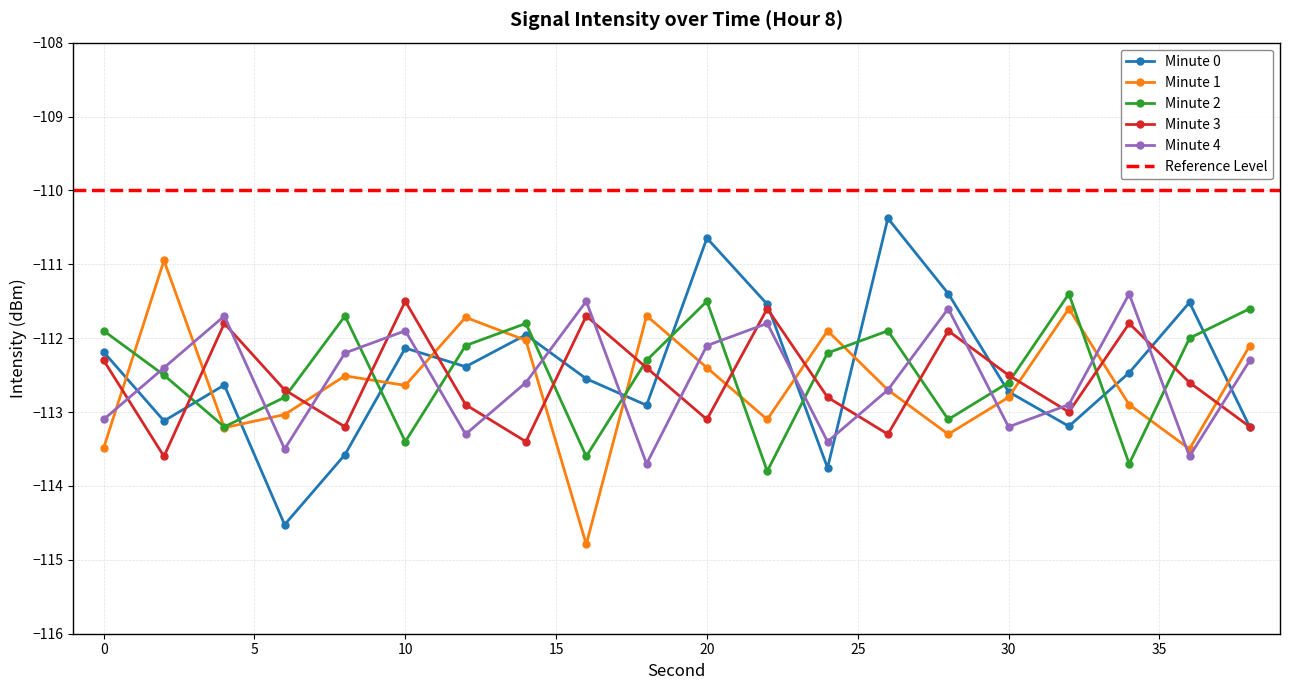

Between which two adjacent categories do Minute 1 and Minute 0 first intersect?

0 and 2